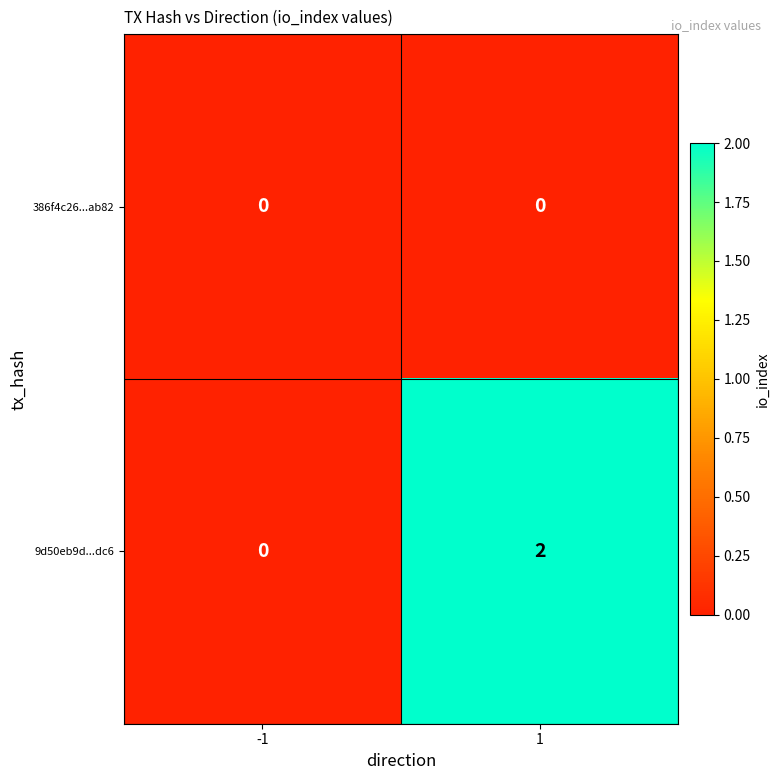

Which series has the largest total across all categories?

9d50eb9d...dc6